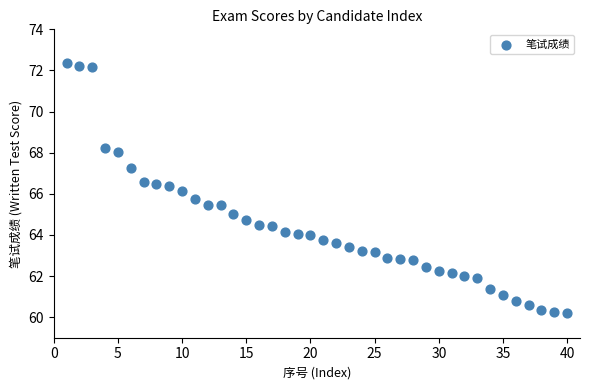

What is the range of X values (max minus min)?

39.0